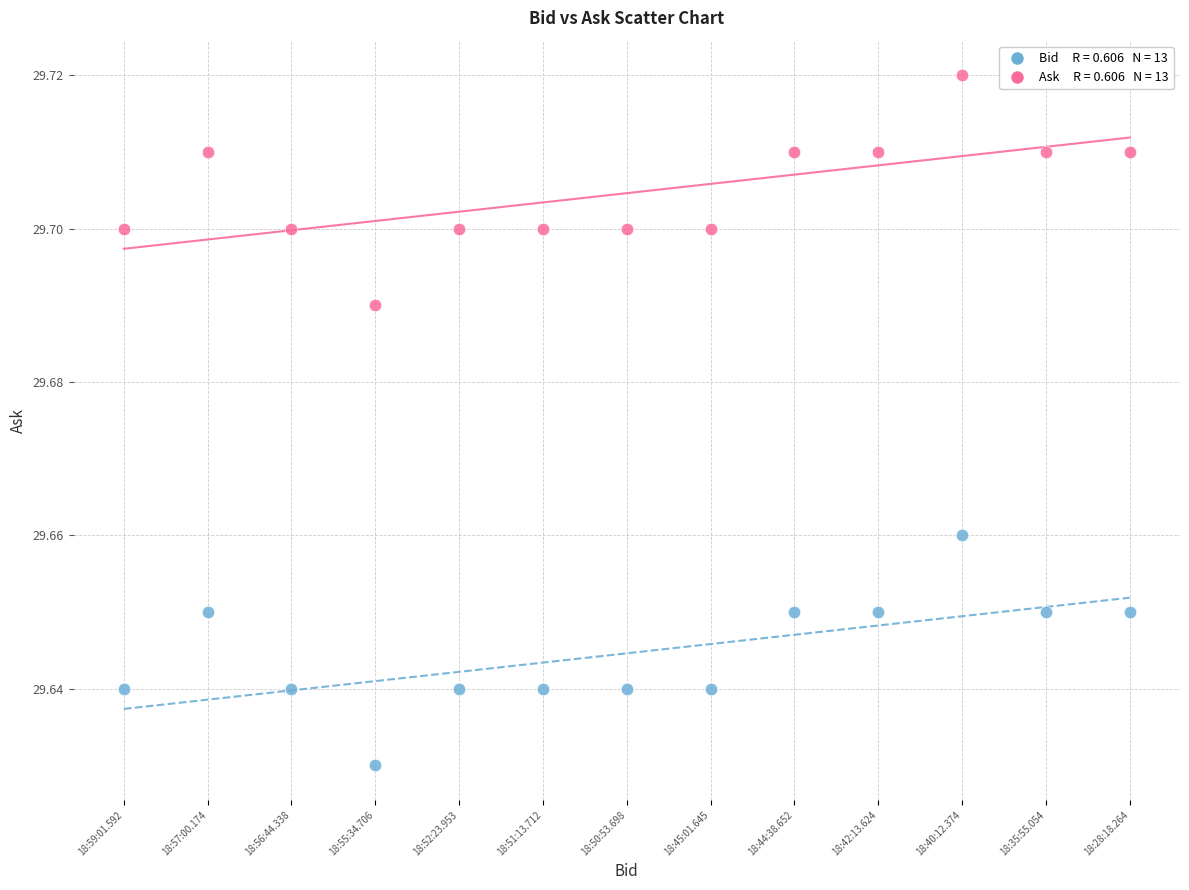

Count the number of points in this scatter plot.

26